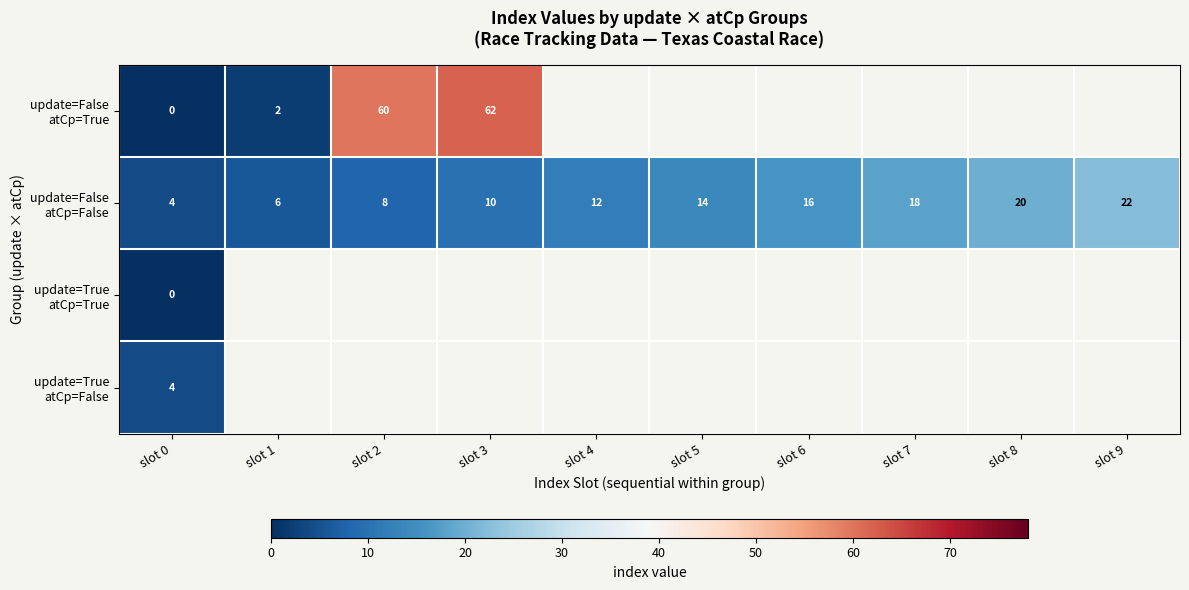

List the series in order of their peak value, lowest first.

update=True atCp=True, update=True atCp=False, update=False atCp=False, update=False atCp=True